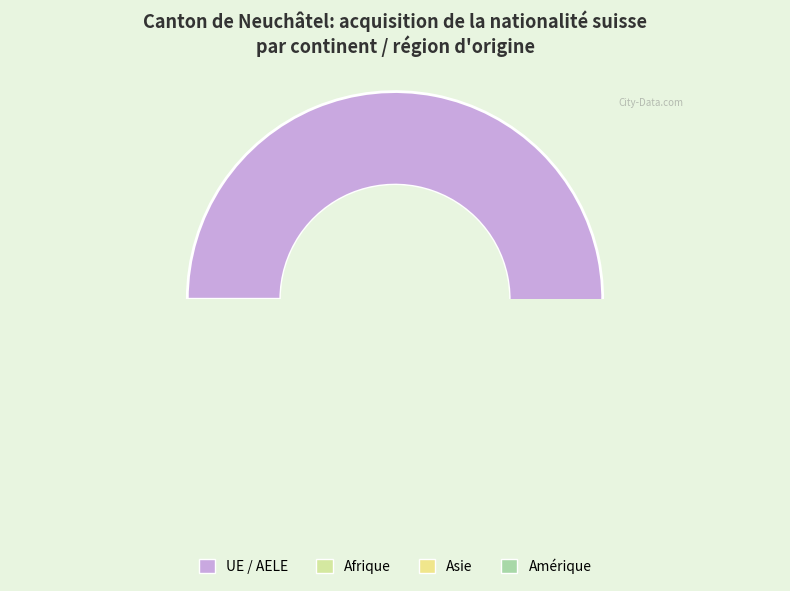

Rank the categories by value from highest to lowest.

UE / AELE, Afrique, Asie, Amérique